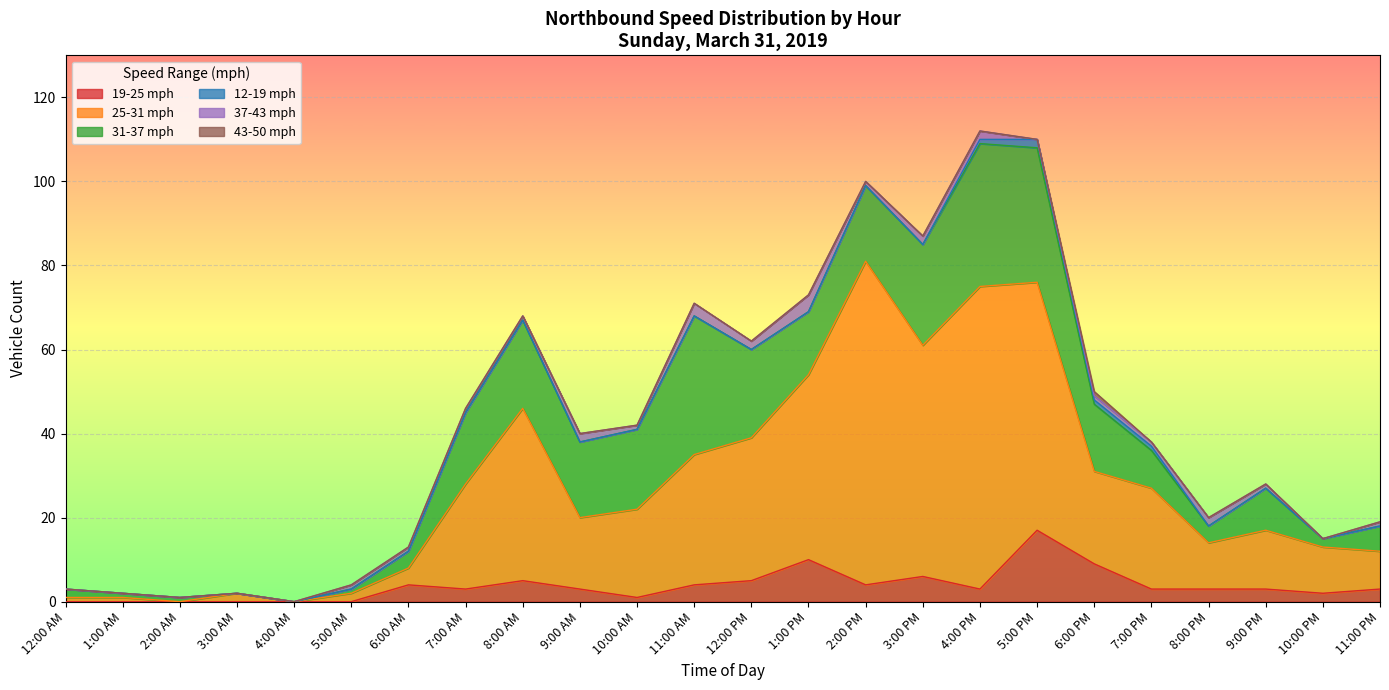

Is it true that 43-50 mph equals 0 at 11:00 AM?

False